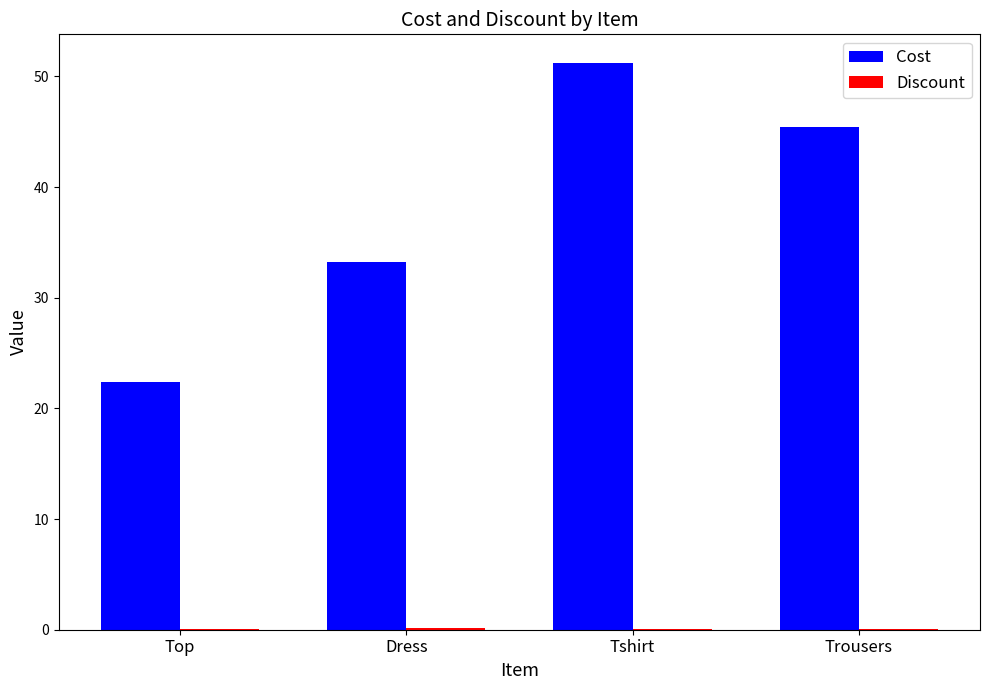

What is the average value of the Cost series?

38.1